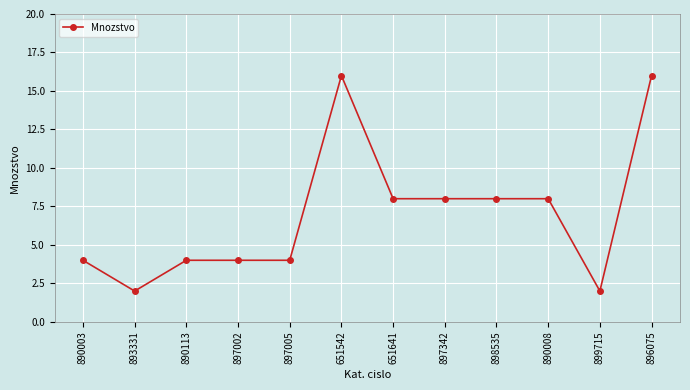

What is the average value?

7